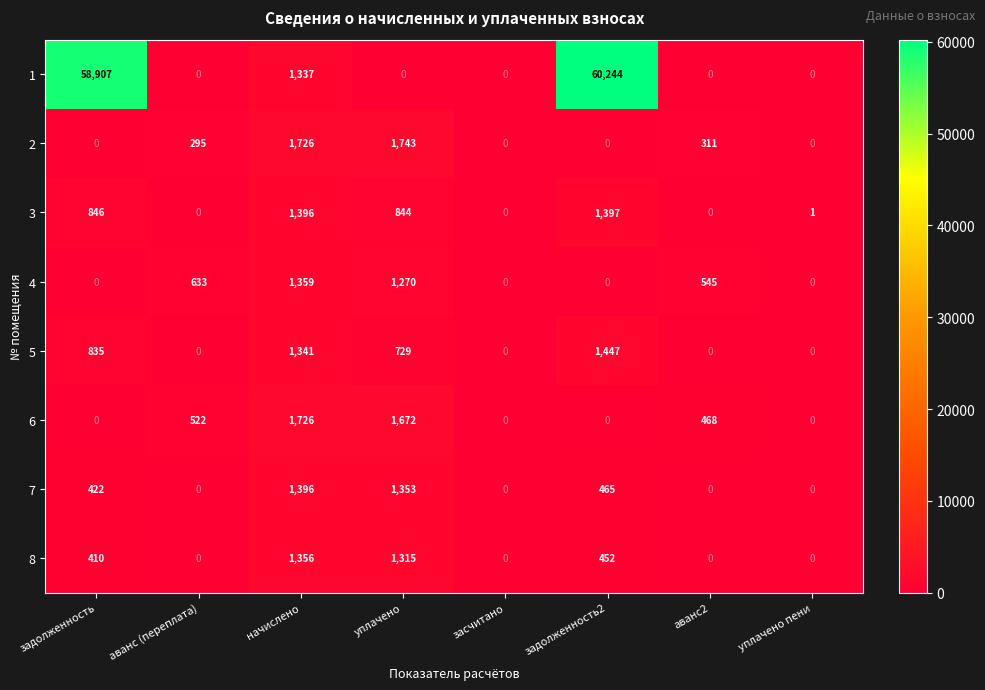

What is the sum of the 4 values at аванс2 and засчитано?

545